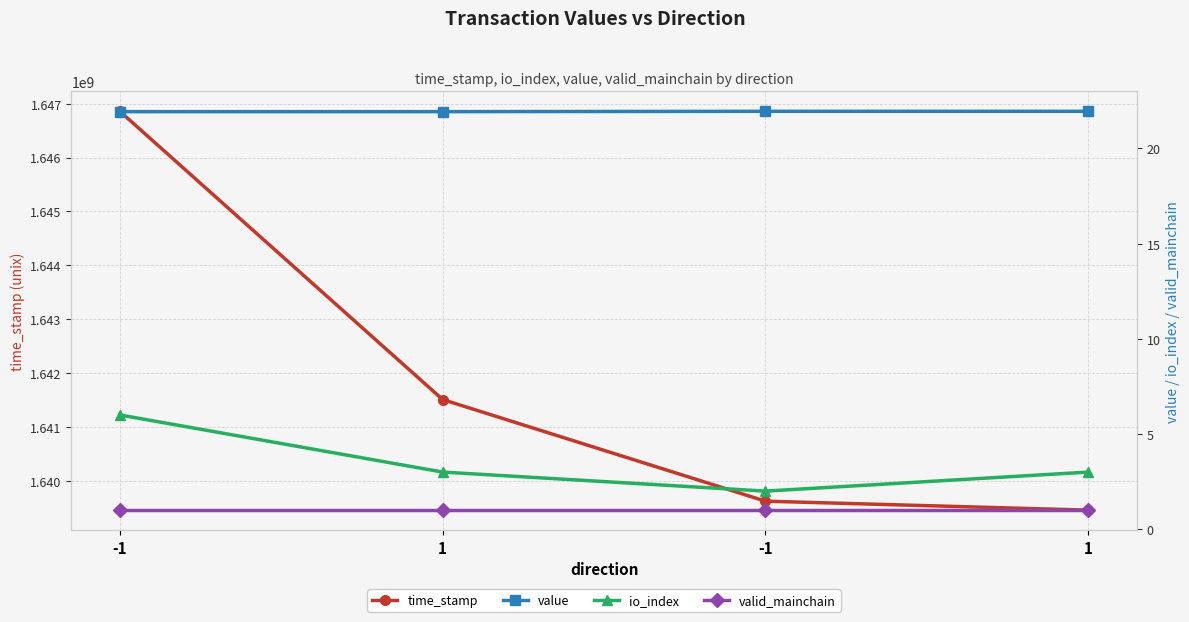

True or false: valid_mainchain has a value of 0.4 at -1.

False